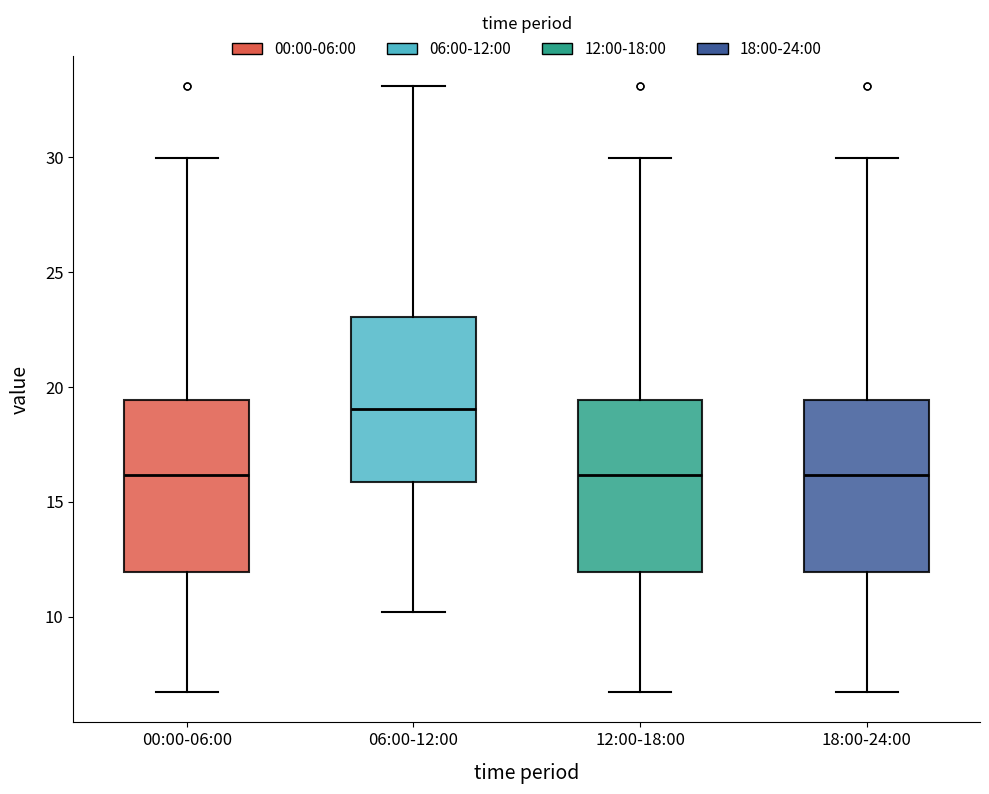

Where is the lower edge of the box for 00:00-06:00 on the y-axis? The values are not printed on the chart, so give them approximately, as read against the axis.

12.0